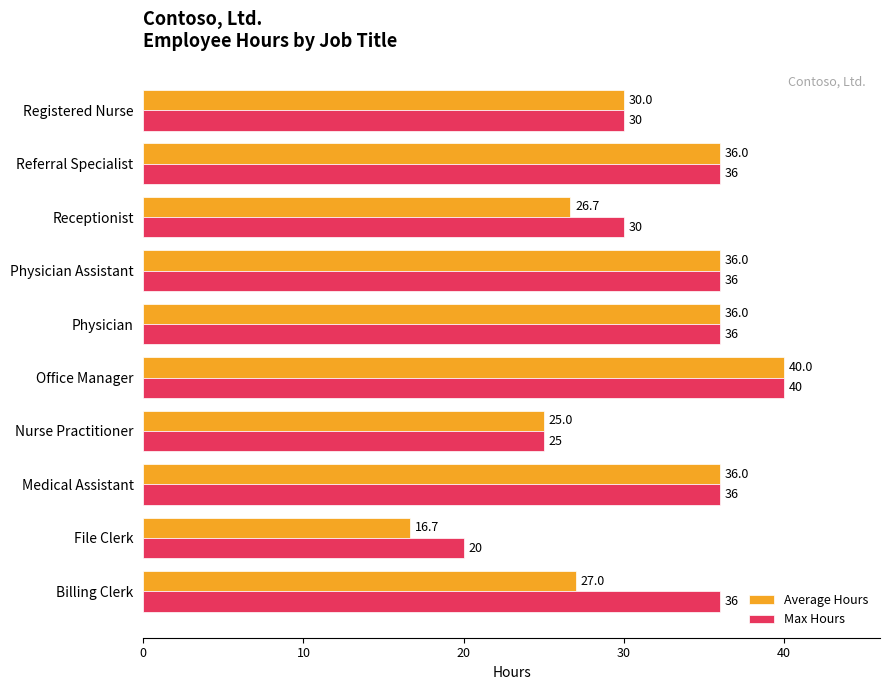

Which series has the largest range (max minus min)?

Average Hours